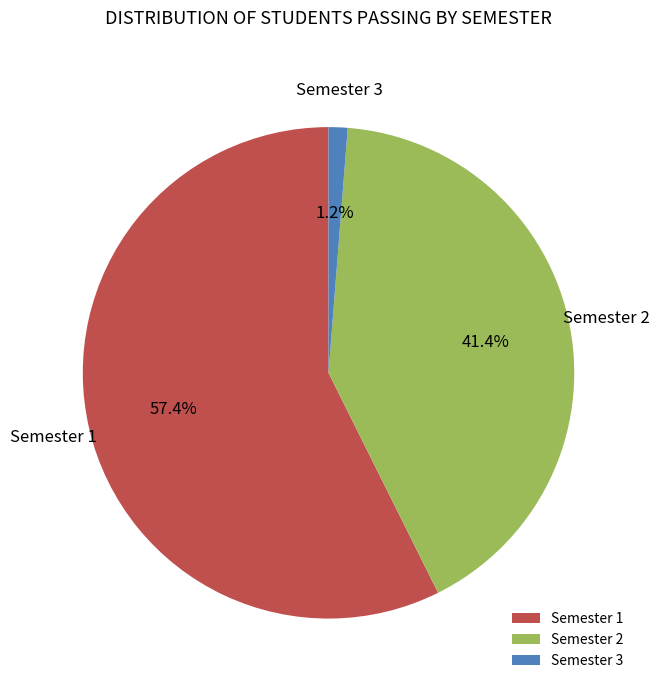

How many segments does this pie chart have?

3